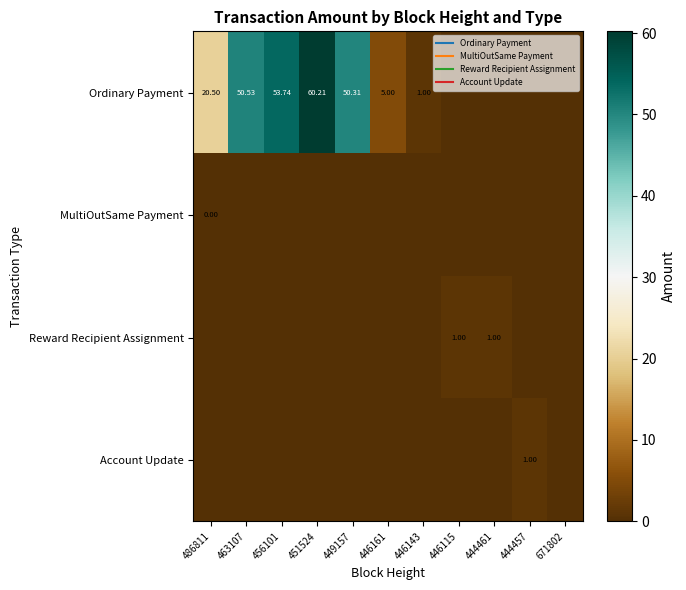

Which has a higher value, 456101 or 446161?

456101